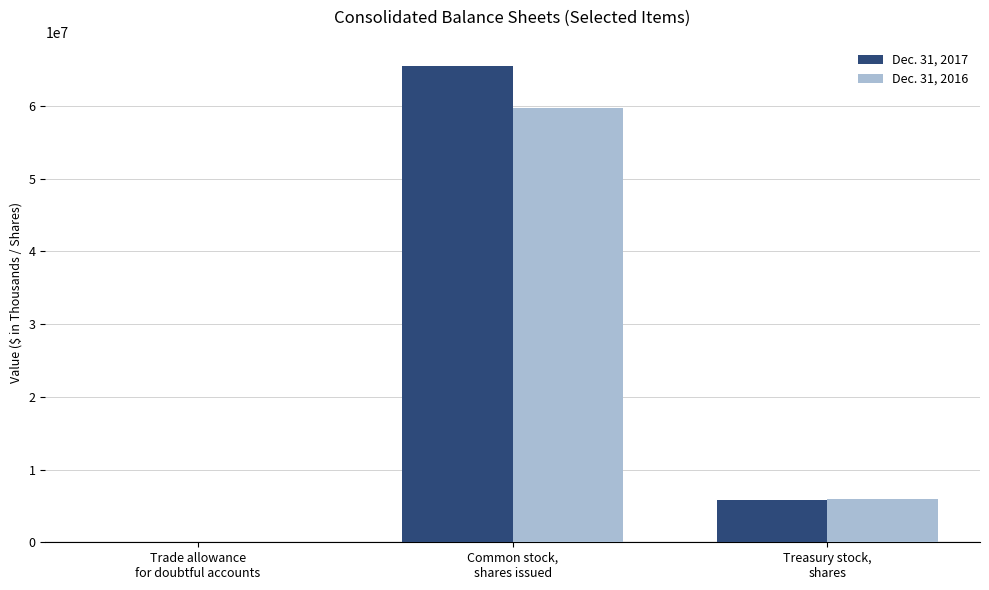

What is the greatest value displayed?

65472000